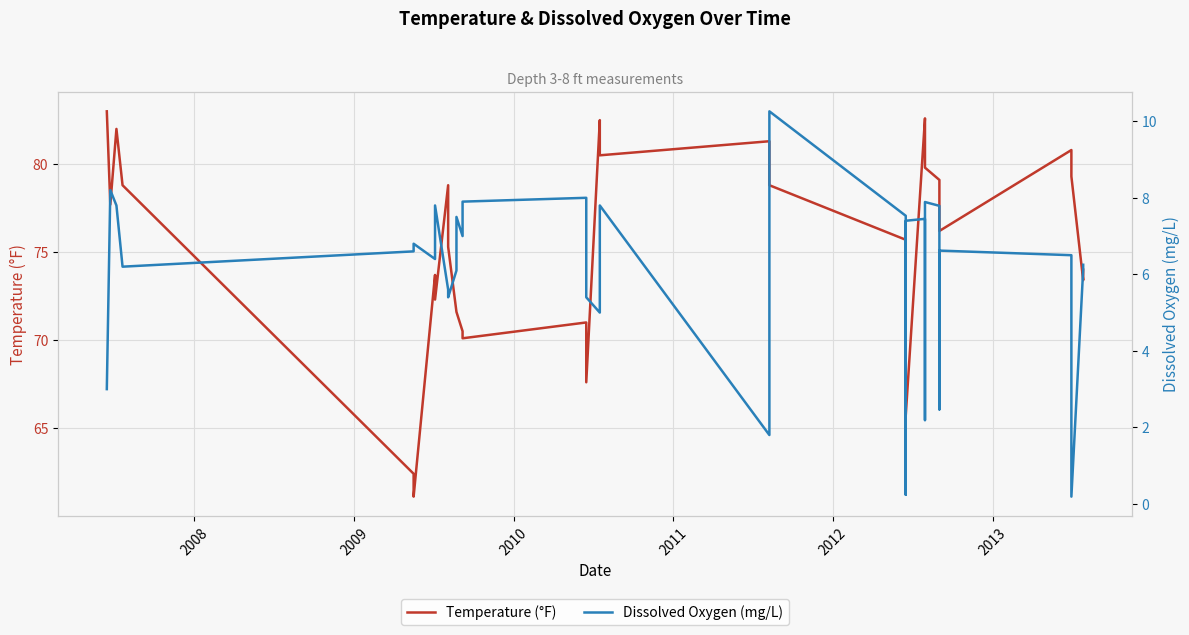

True or false: Temperature (°F) has more than 1 points higher than both neighbors.

True